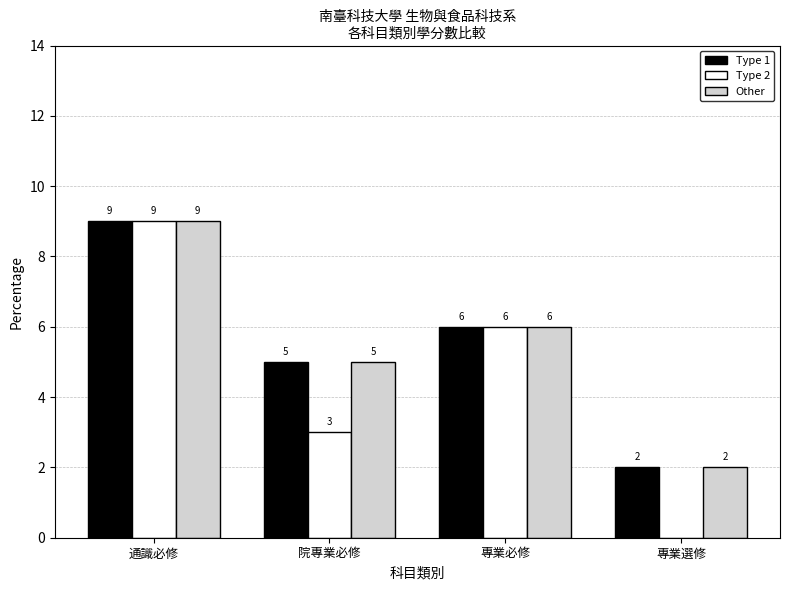

Count the Type 1 values in the range 5 to 9.

3